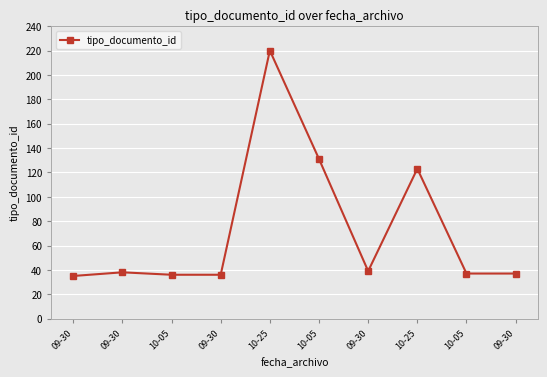

How many lines are shown in the chart?

1